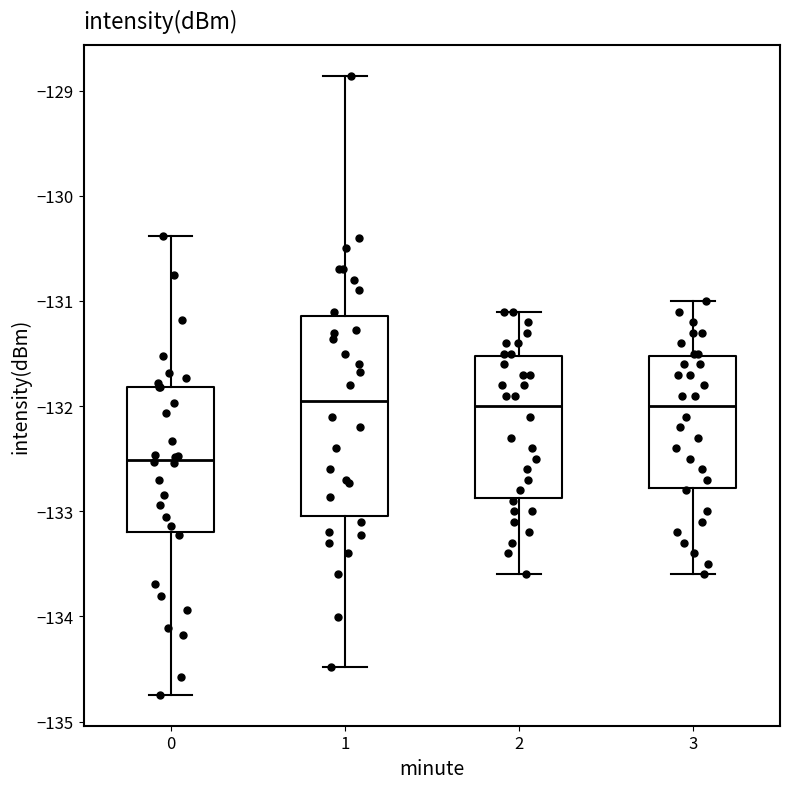

Reading left to right, read every box against the y-axis: the position of its median line, the range the box covers, and the ends of its whiskers. The values are not printed on the chart, so give them approximately, as read against the axis.

0: median -132.5, box -133.2 to -131.8, whiskers -134.7 to -130.4
1: median -131.9, box -133.0 to -131.1, whiskers -134.5 to -128.9
2: median -132.0, box -132.9 to -131.5, whiskers -133.6 to -131.1
3: median -132.0, box -132.8 to -131.5, whiskers -133.6 to -131.0